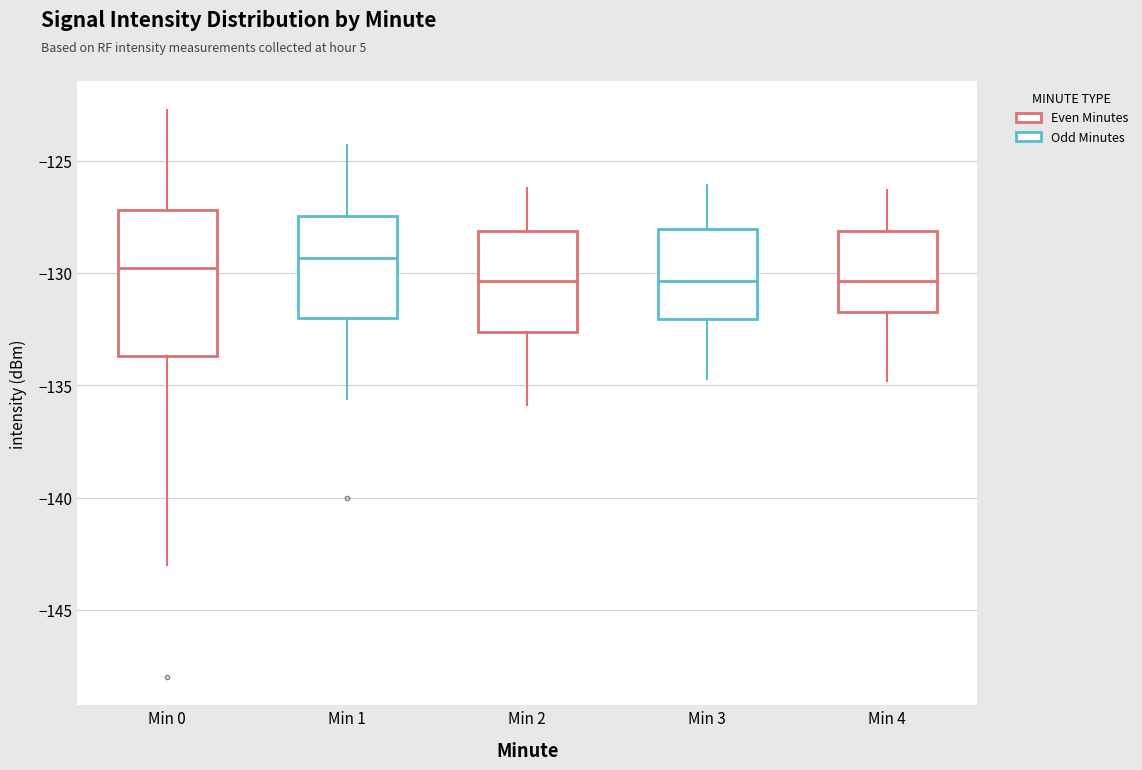

Where does the upper whisker of the box for Min 3 end on the y-axis? The values are not printed on the chart, so give them approximately, as read against the axis.

-126.0